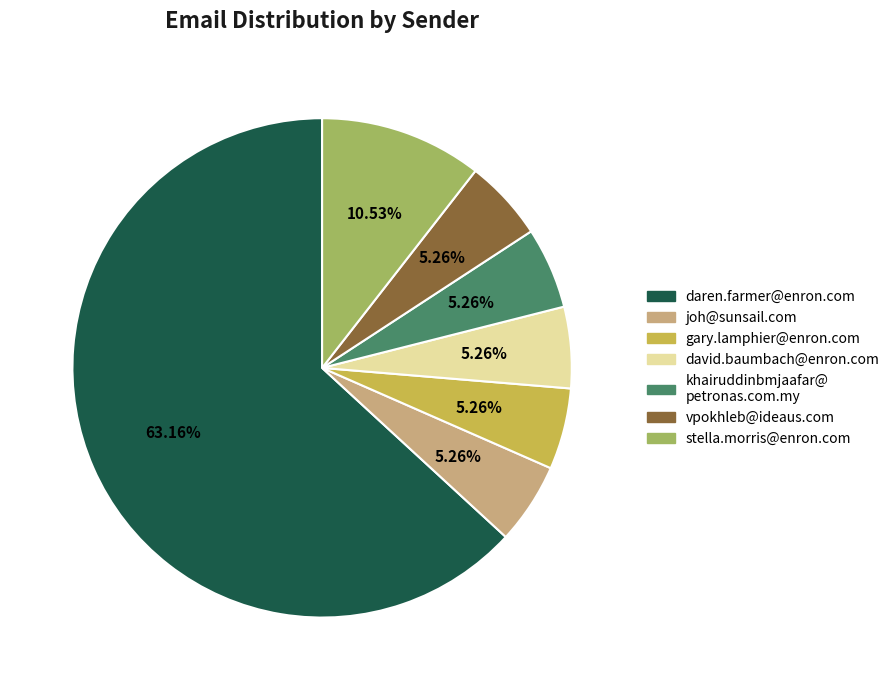

Is there any slice that represents more than half of the pie?

Yes